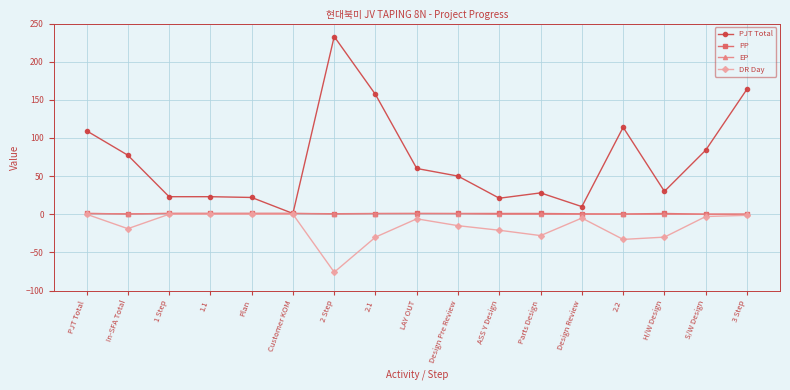

Which series changed the most between 2 Step and 2.1?

PJT Total